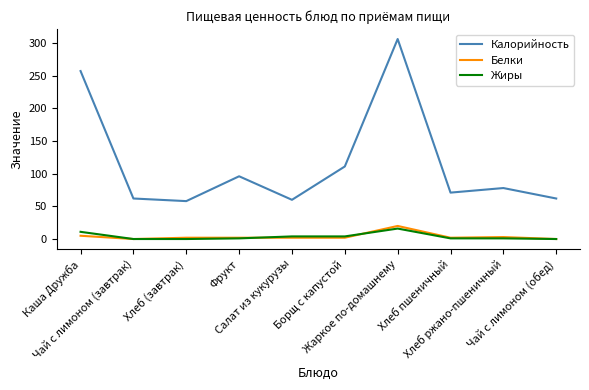

Which series has the largest total across all categories?

Калорийность